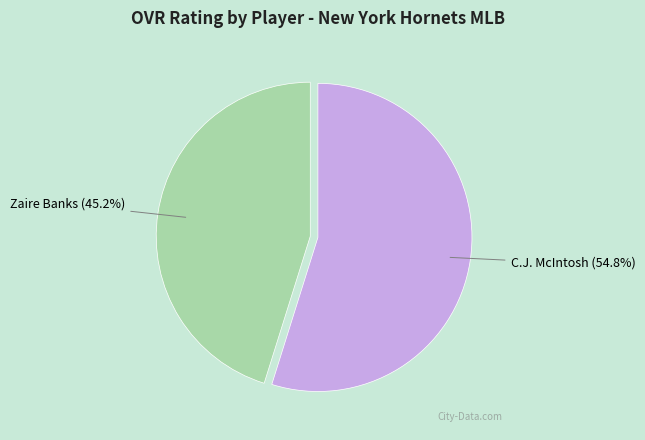

Which has a higher value, C.J. McIntosh or Zaire Banks?

C.J. McIntosh